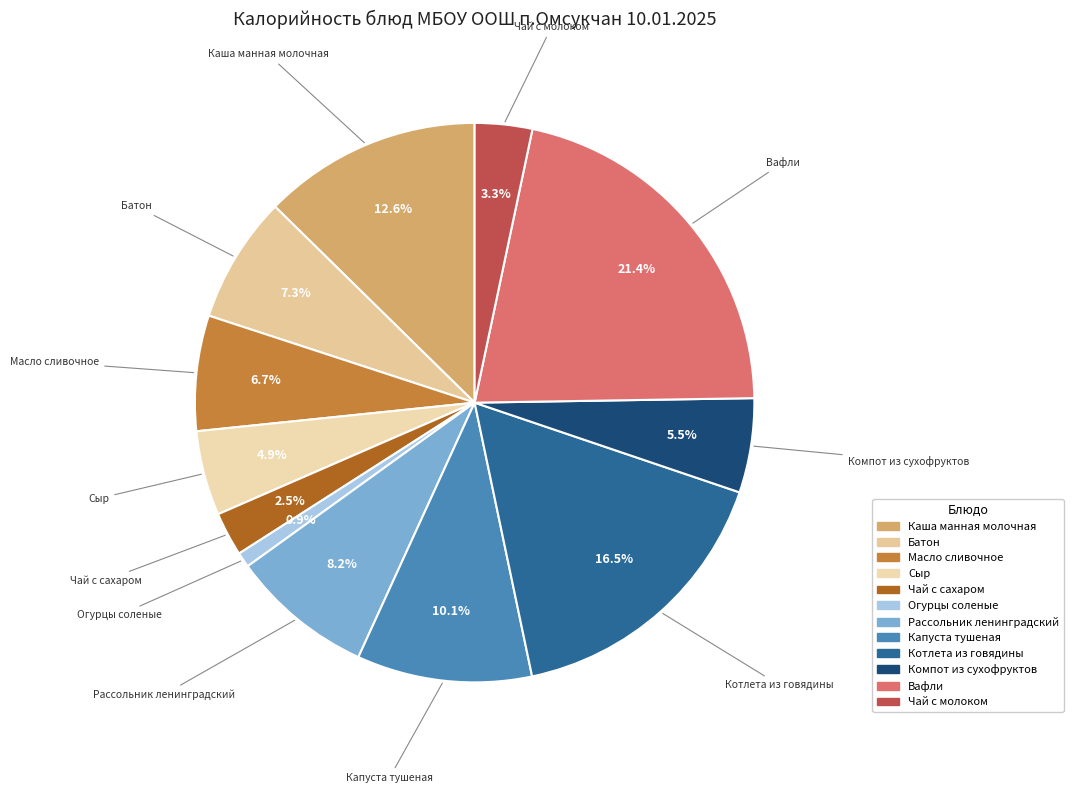

Does Капуста тушеная account for over 50% of the chart?

No